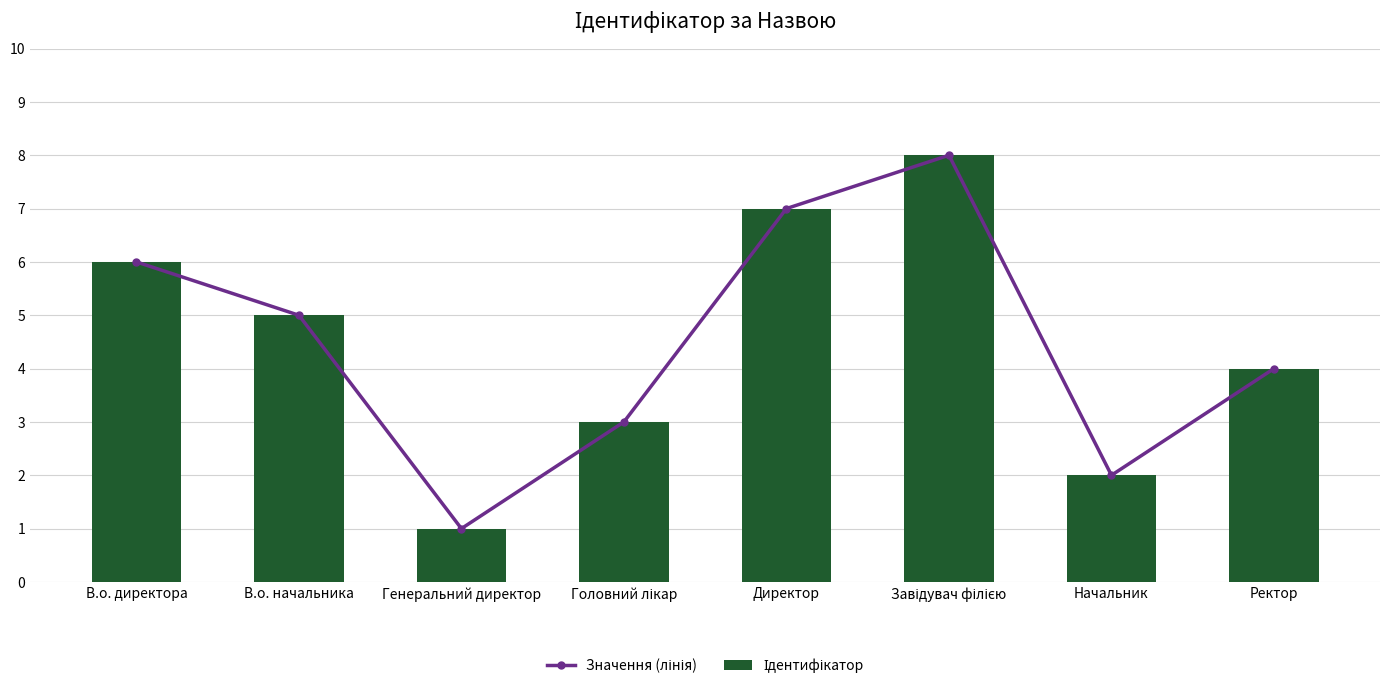

What is the minimum value for Значення (лінія)?

1